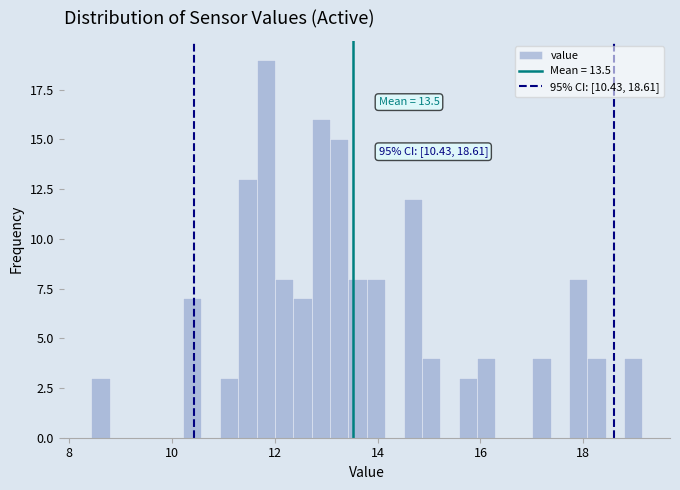

Around what value on the x-axis is the tallest bar? Give the approximate position of its centre, as read against the axis.

11.8